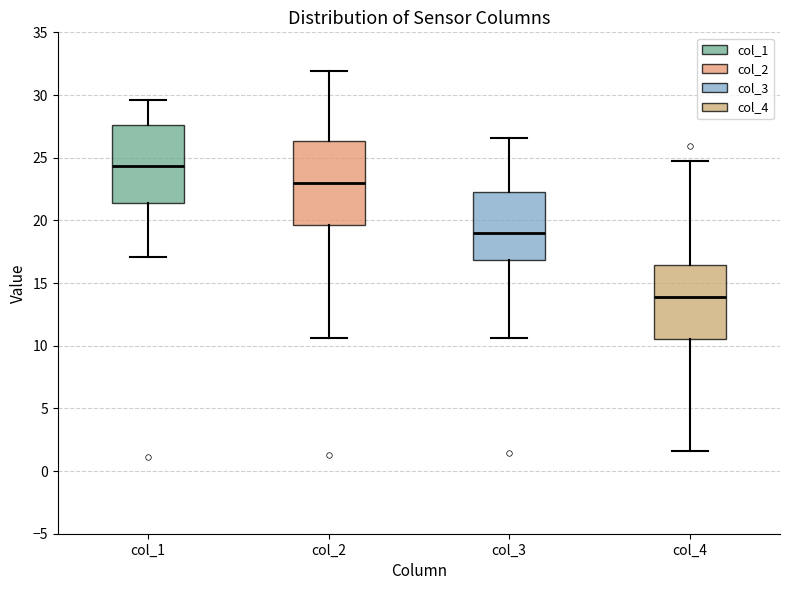

Reading left to right, transcribe this box plot: for each box, give where its median line is, the range the box spans, and where its two whiskers end, as read against the y-axis. The values are not printed on the chart, so give them approximately, as read against the axis.

col_1: median 24.5, box 21.5 to 27.5, whiskers 17.0 to 29.5
col_2: median 23.0, box 19.5 to 26.5, whiskers 10.5 to 32.0
col_3: median 19.0, box 17.0 to 22.5, whiskers 10.5 to 26.5
col_4: median 14.0, box 10.5 to 16.5, whiskers 1.5 to 24.5